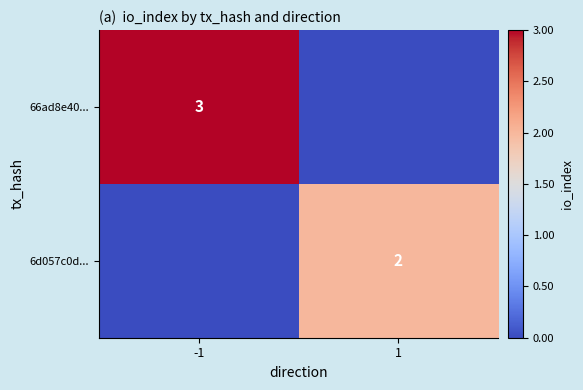

Is it true that 6d057c0d... equals 3 at 1?

False